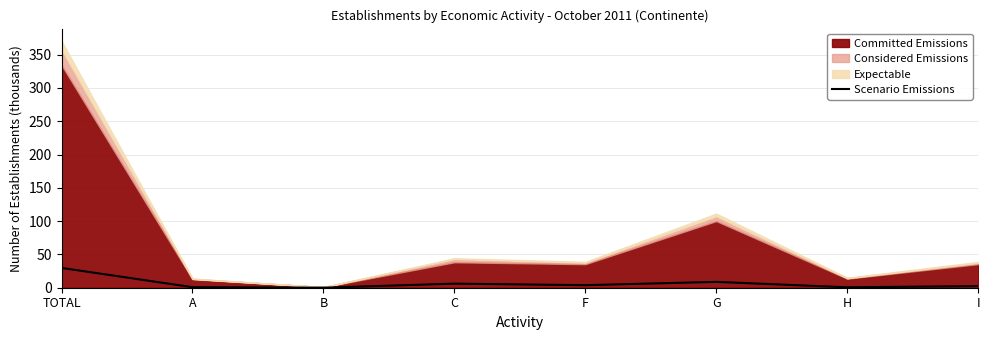

Between F and C, which is larger?

C